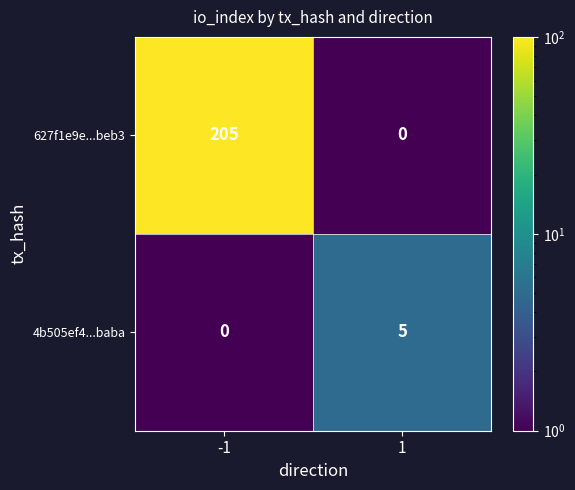

Reading left to right, list all the values displayed in this chart.

627f1e9e...beb3: -1=205	1=0
4b505ef4...baba: -1=0	1=5